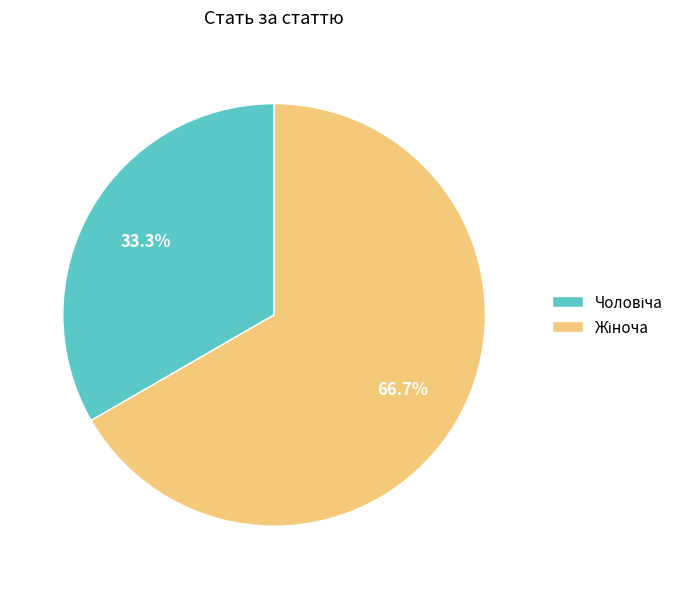

Is there a majority slice in this chart?

Yes